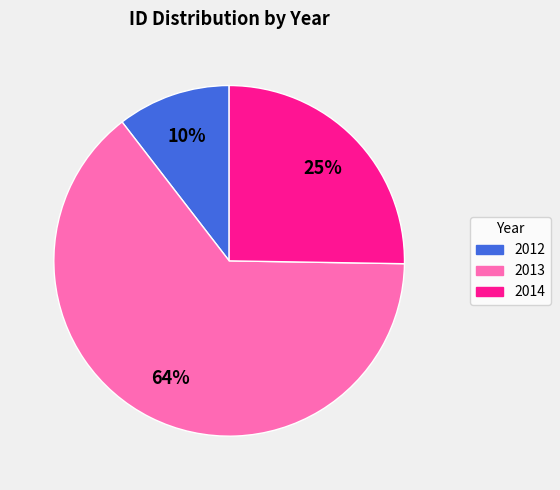

Does any single category account for the majority?

Yes